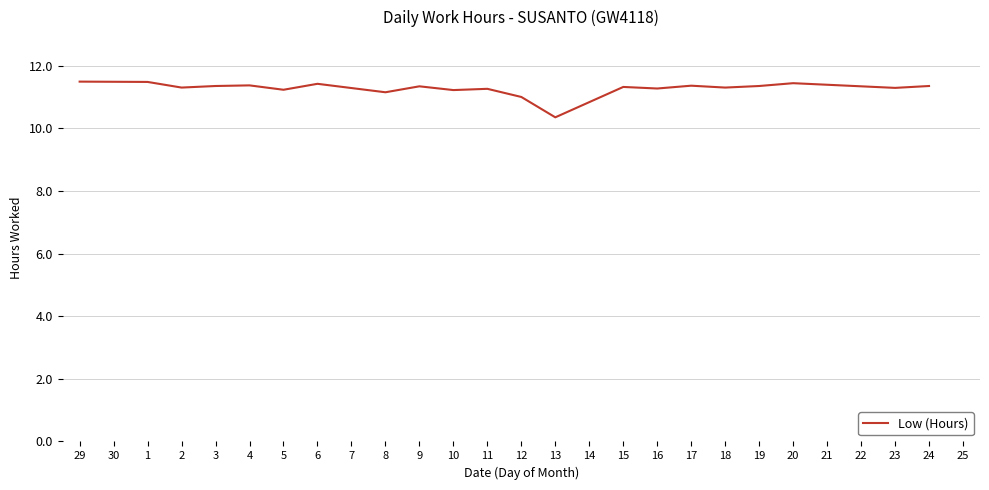

What is the approximate value at 2?

11.3